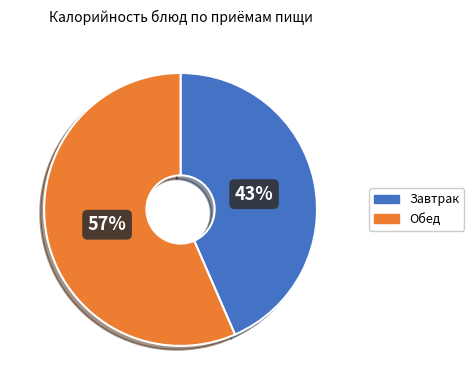

To the nearest percent, what percentage of the pie is Обед?

57%